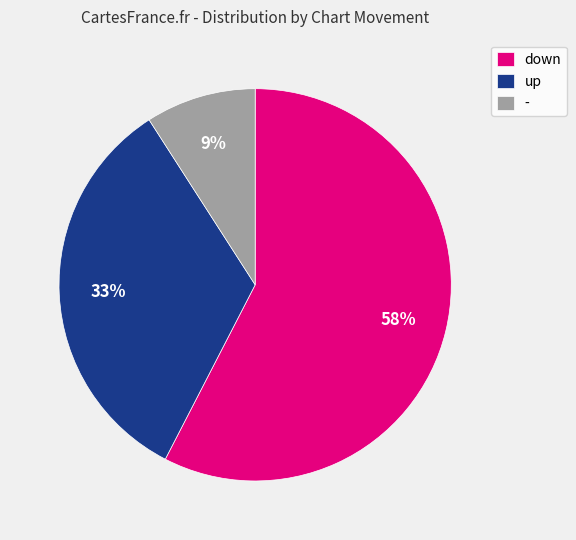

Is it true that - is 9% of the pie?

True